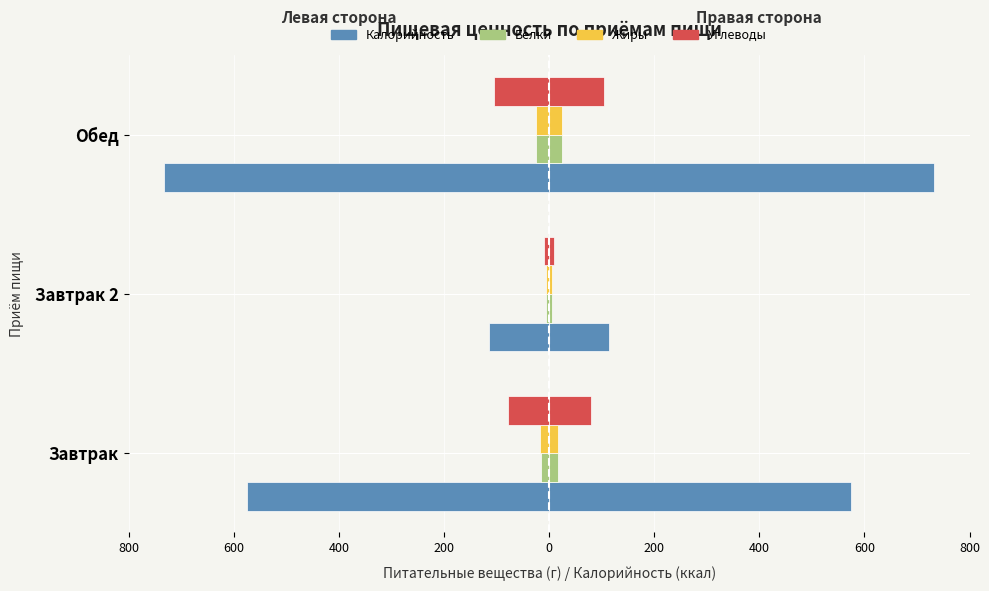

Between 800 and 600, which series saw the biggest shift?

Калорийность